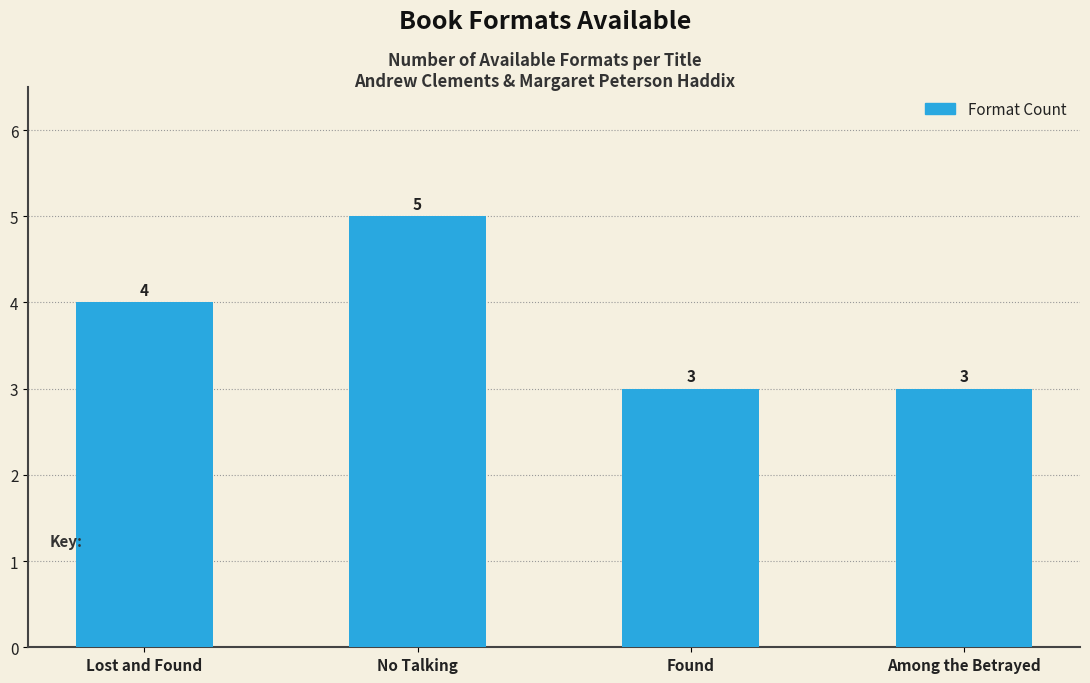

What is the change in value from Lost and Found to No Talking?

+1